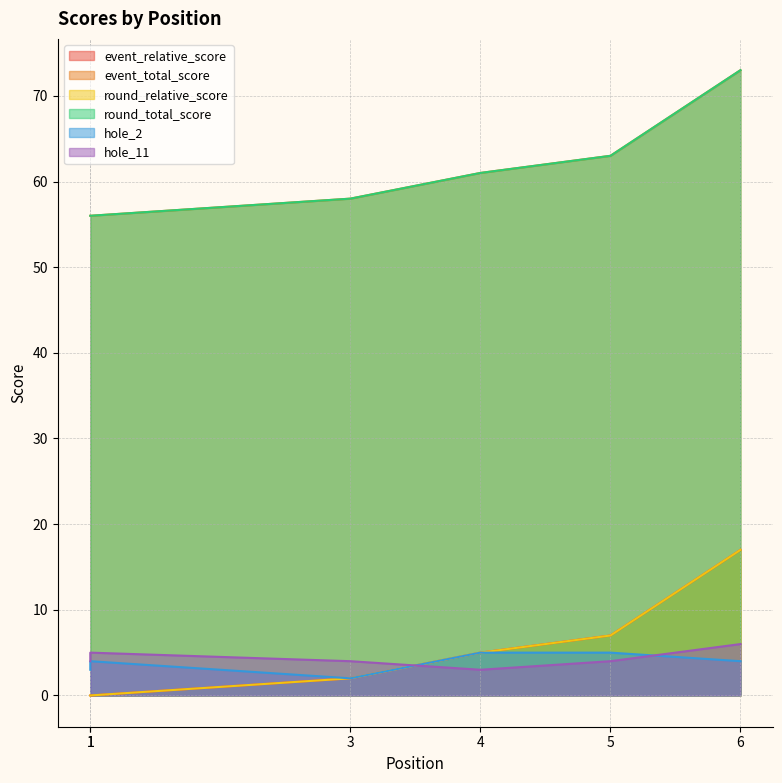

At which category does hole_2 reach its first local valley?

3